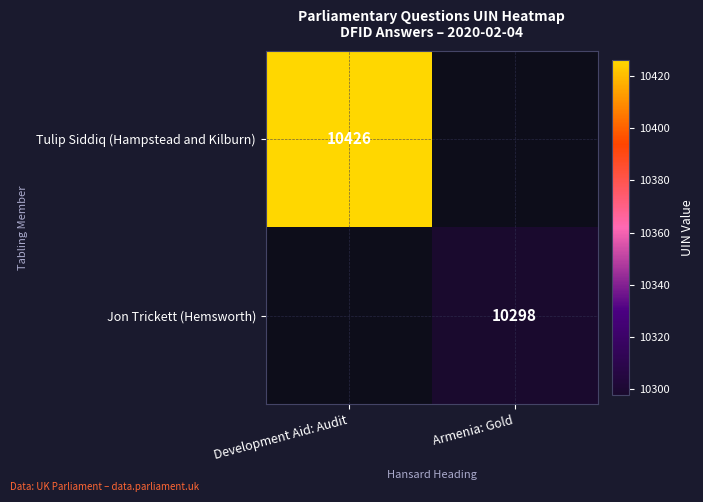

At how many categories does at least one series exceed 5771?

2